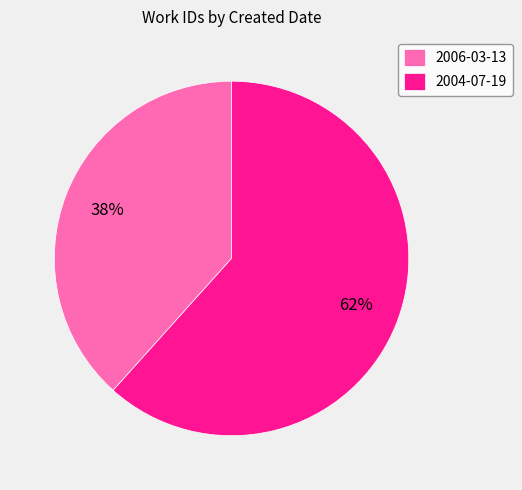

Rank the categories by value from lowest to highest.

2006-03-13, 2004-07-19